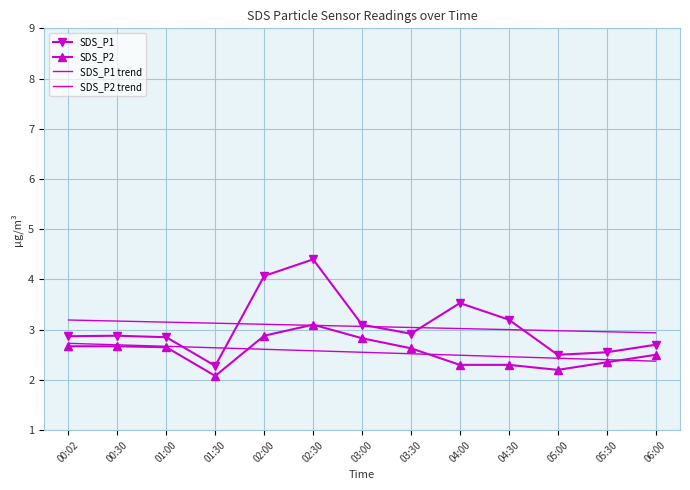

Reading left to right, list all the values displayed in this chart.

SDS_P1: 00:02=2.9	00:30=2.9	01:00=2.9	01:30=2.3	02:00=4.1	02:30=4.4	03:00=3.1	03:30=2.9	04:00=3.5	04:30=3.2	05:00=2.5	05:30=2.5	06:00=2.7
SDS_P2: 00:02=2.7	00:30=2.7	01:00=2.6	01:30=2.1	02:00=2.9	02:30=3.1	03:00=2.8	03:30=2.6	04:00=2.3	04:30=2.3	05:00=2.2	05:30=2.4	06:00=2.5
SDS_P1 trend: 00:02=3.2	00:30=3.2	01:00=3.2	01:30=3.1	02:00=3.1	02:30=3.1	03:00=3.1	03:30=3.0	04:00=3.0	04:30=3.0	05:00=3.0	05:30=3.0	06:00=2.9
SDS_P2 trend: 00:02=2.7	00:30=2.7	01:00=2.7	01:30=2.6	02:00=2.6	02:30=2.6	03:00=2.6	03:30=2.5	04:00=2.5	04:30=2.5	05:00=2.4	05:30=2.4	06:00=2.4